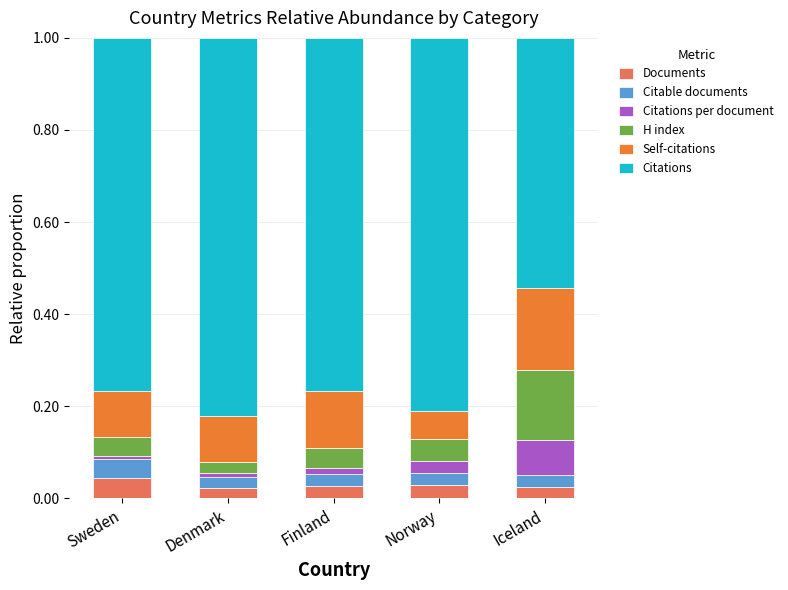

Is it true that Documents equals 0.1 at Sweden?

False